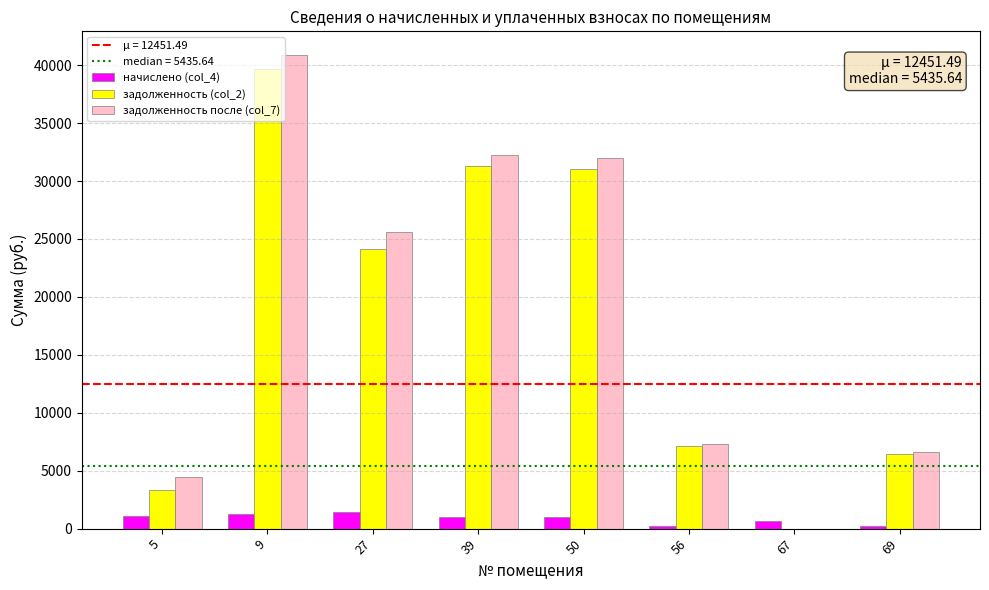

How many data points in начислено (col_4) are above 974?

4